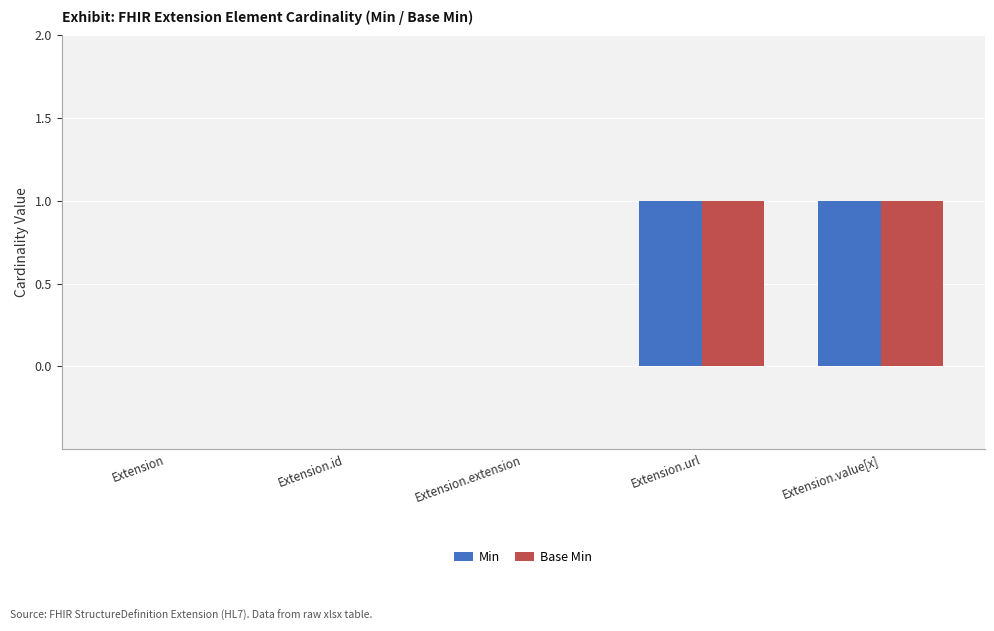

Is it true that Min equals 1 at Extension?

False